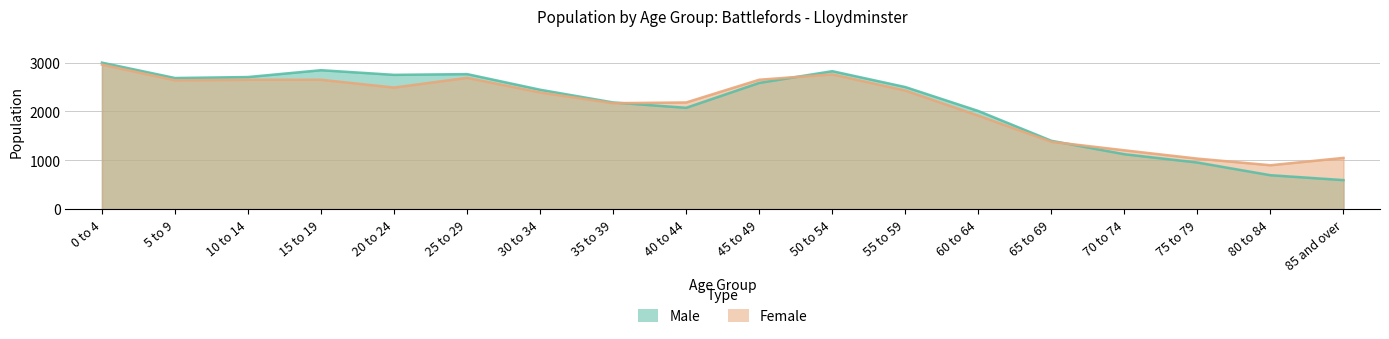

After their last crossing, which series has the higher values: Male or Female?

Female